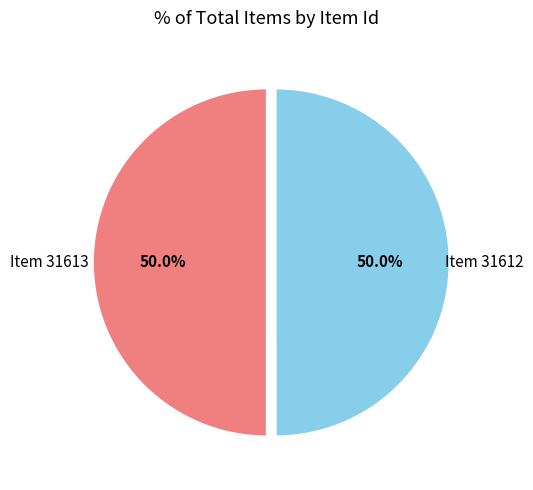

What is the ratio of the value at Item 31612 to the value at Item 31613?

1.0